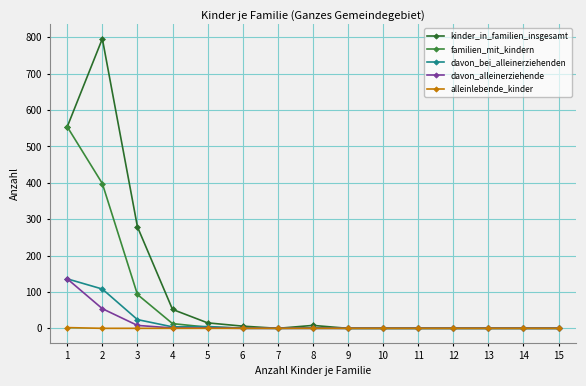

How many data points does each series have?

15